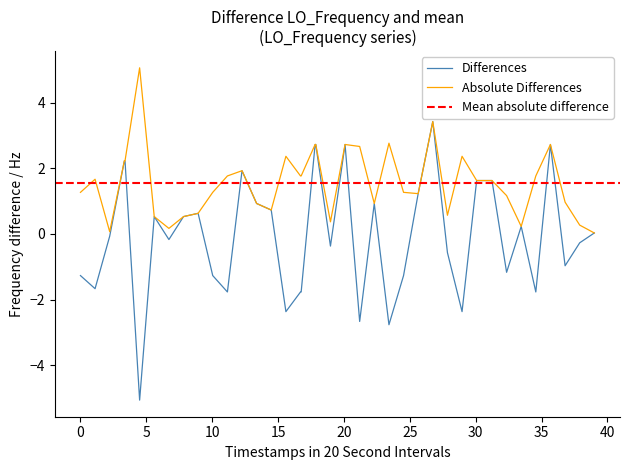

What is the highest value of the Differences series?

3.4